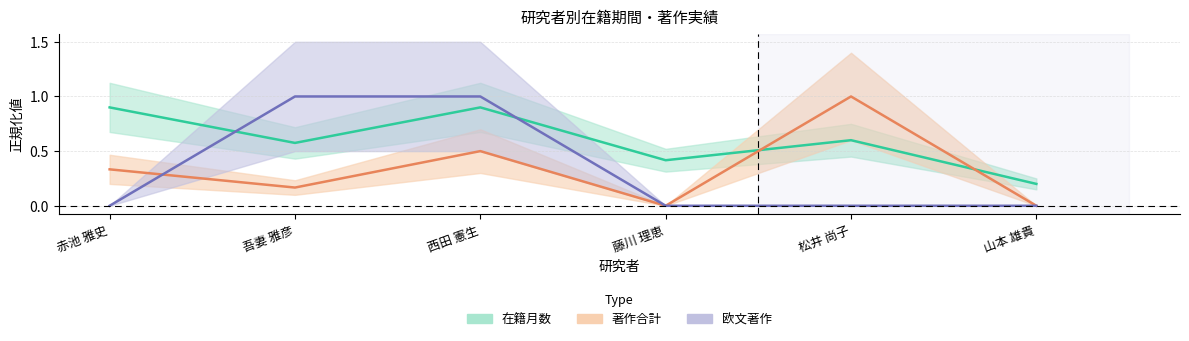

Reading right to left, what are all the values shown in this chart?

在籍月数: 山本 雄貴=0.2	松井 尚子=0.6	藤川 理恵=0.4	西田 憲生=0.9	吾妻 雅彦=0.6	赤池 雅史=0.9
著作合計: 山本 雄貴=0.0	松井 尚子=1.0	藤川 理恵=0.0	西田 憲生=0.5	吾妻 雅彦=0.2	赤池 雅史=0.3
欧文著作: 山本 雄貴=0.0	松井 尚子=0.0	藤川 理恵=0.0	西田 憲生=1.0	吾妻 雅彦=1.0	赤池 雅史=0.0